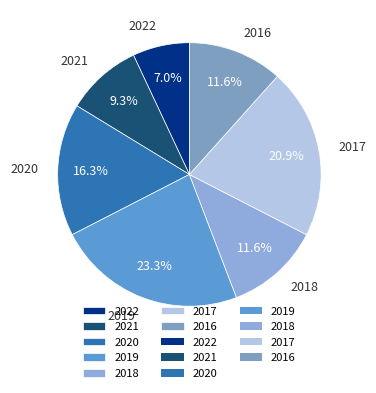

The 2020 slice represents 25% of the pie. True or false?

False